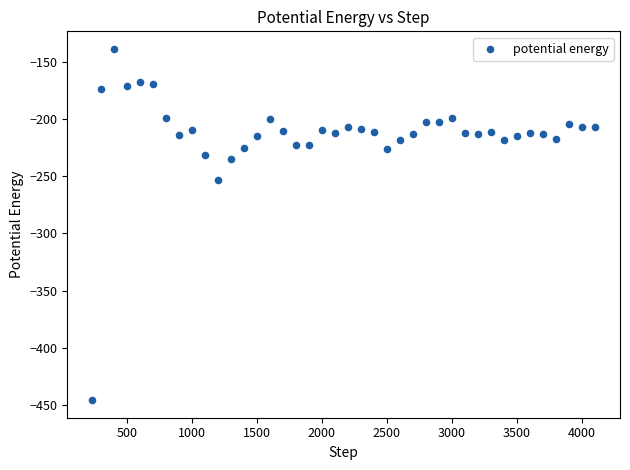

What Y value in the scatter plot is closest to -292?

-253.4